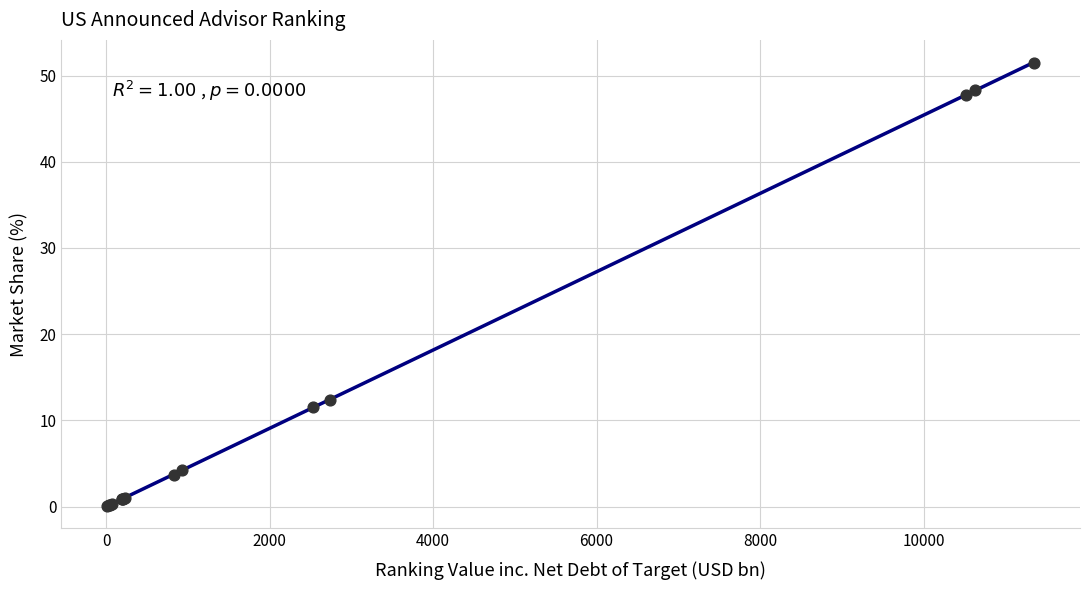

What Y value in the scatter plot is closest to 25?

12.4